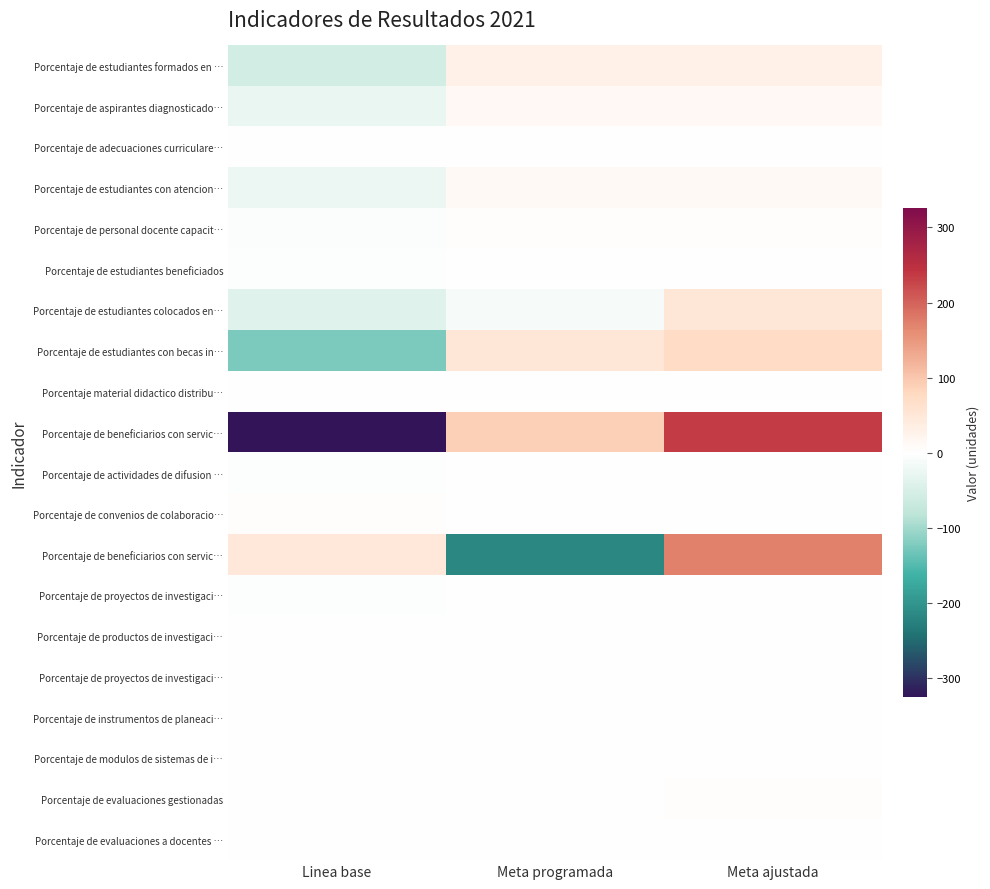

At which category is the sum across all series the highest?

Meta ajustada